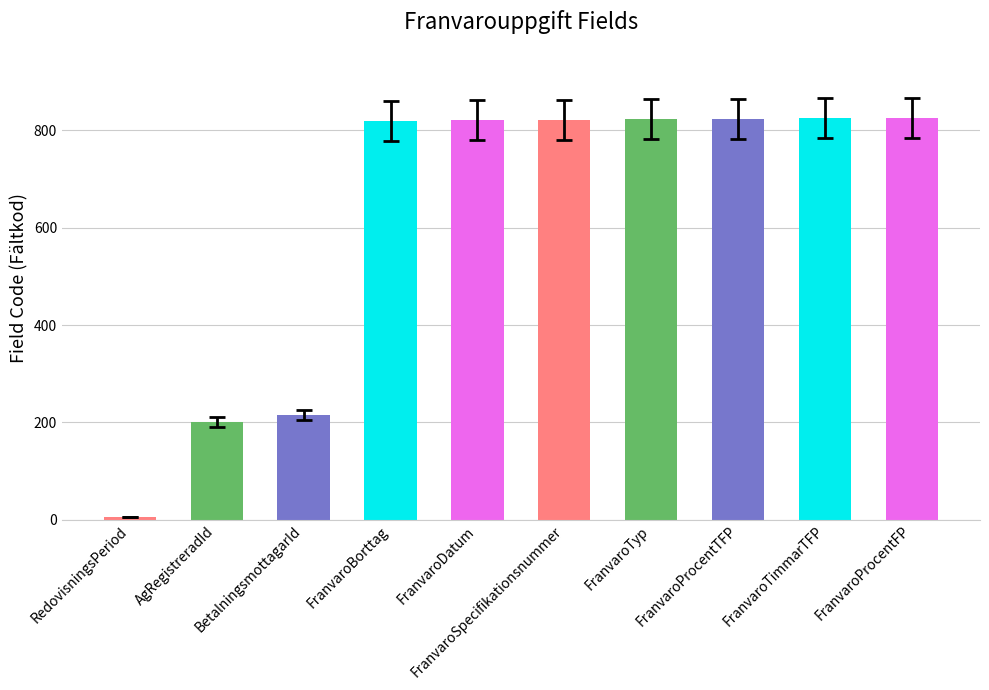

What is the sum of the values at FranvaroSpecifikationsnummer and RedovisningsPeriod?

828